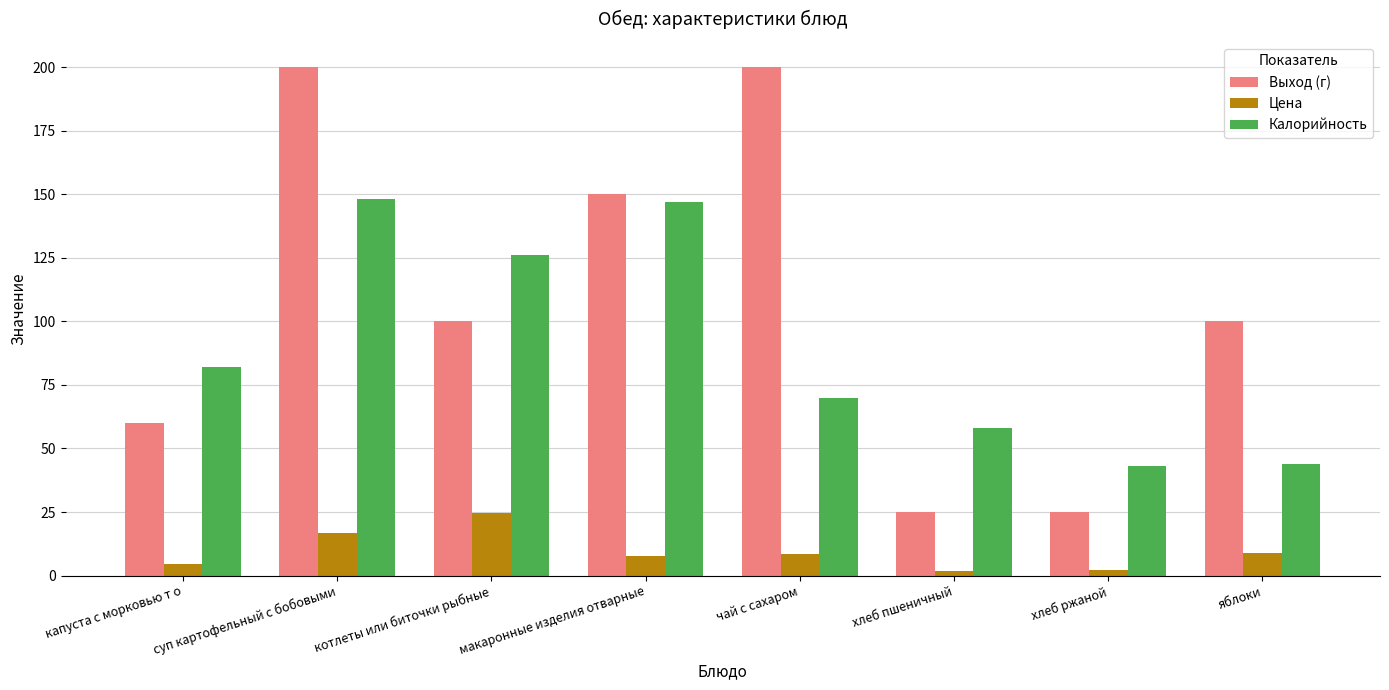

Which series has the largest total across all categories?

Выход (г)